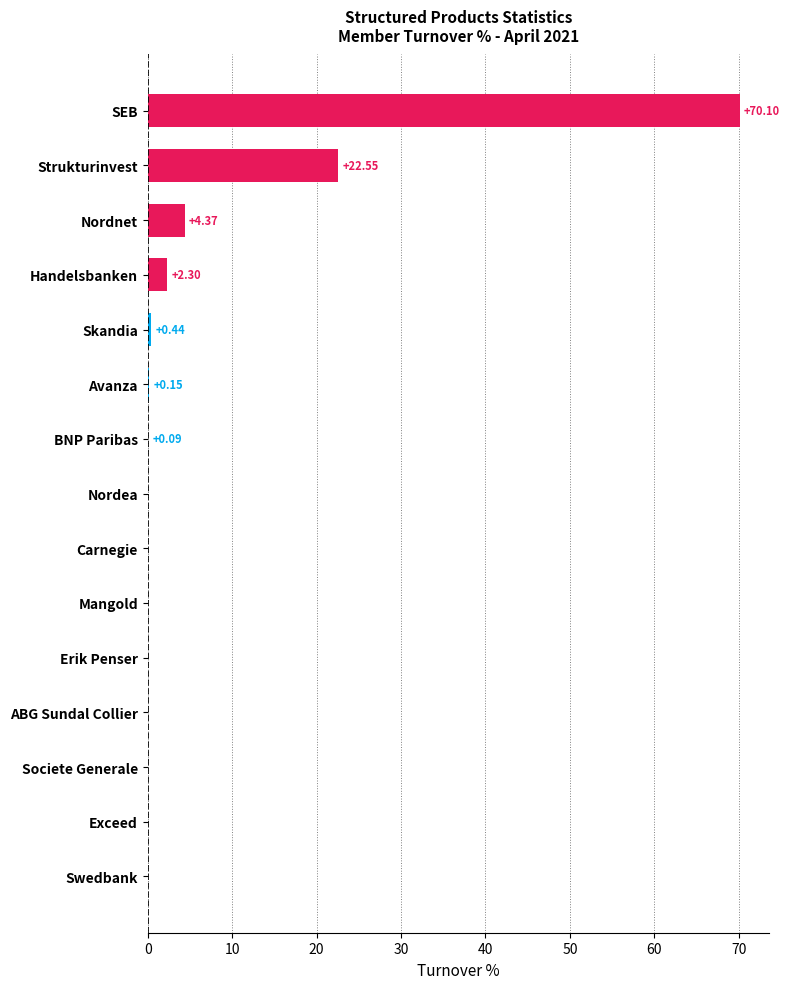

What is the sum of all values?

100.0